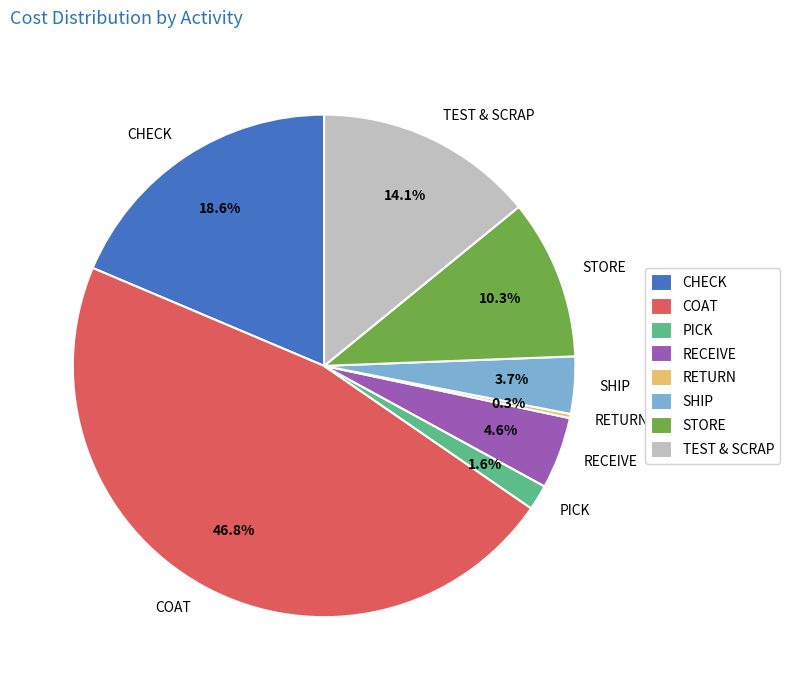

Is there any slice that represents more than half of the pie?

No